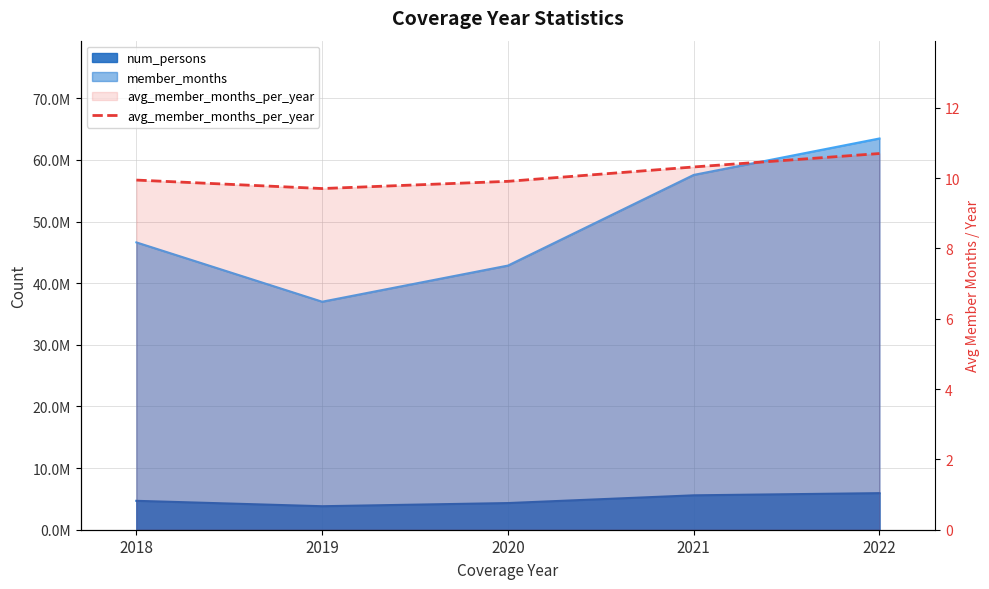

Reading right to left, list all the values displayed in this chart.

2022=10.7	2021=10.3	2020=9.9	2019=9.7	2018=9.9